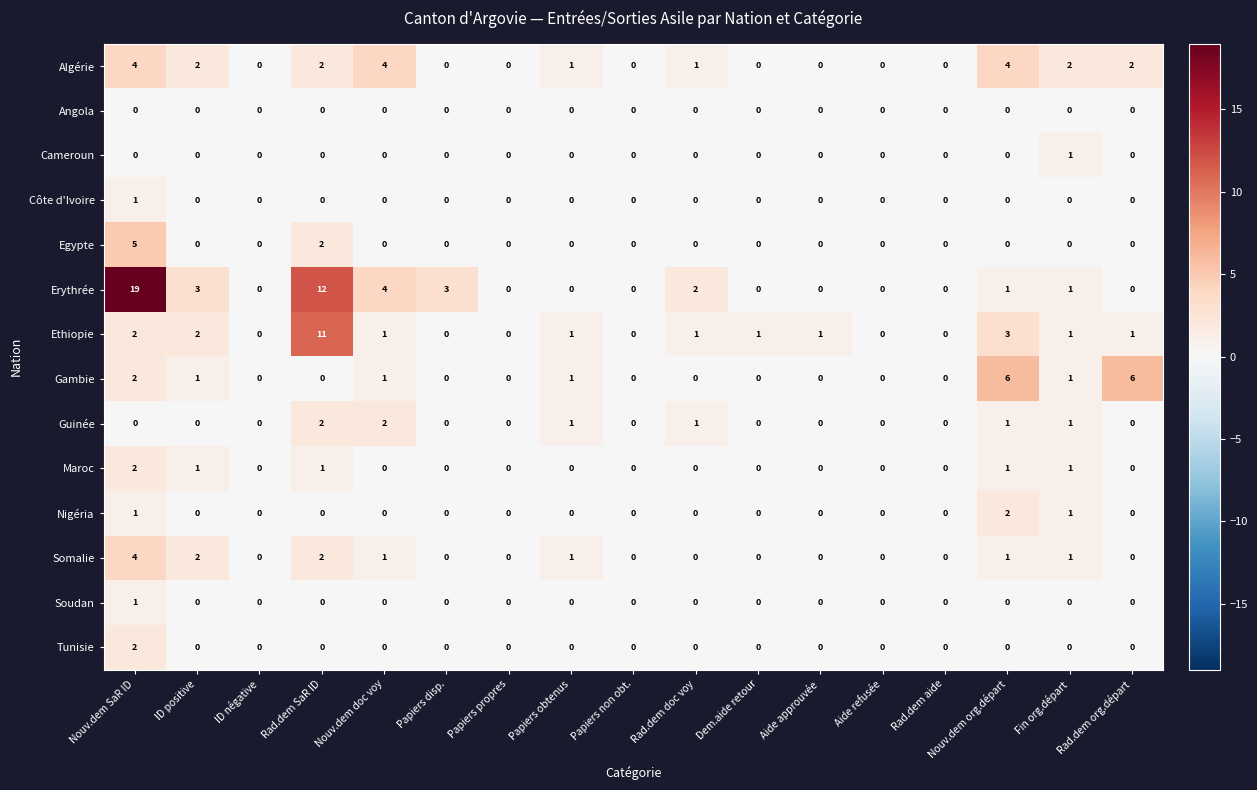

At which label does Côte d'Ivoire reach its peak?

Nouv.dem SaR ID